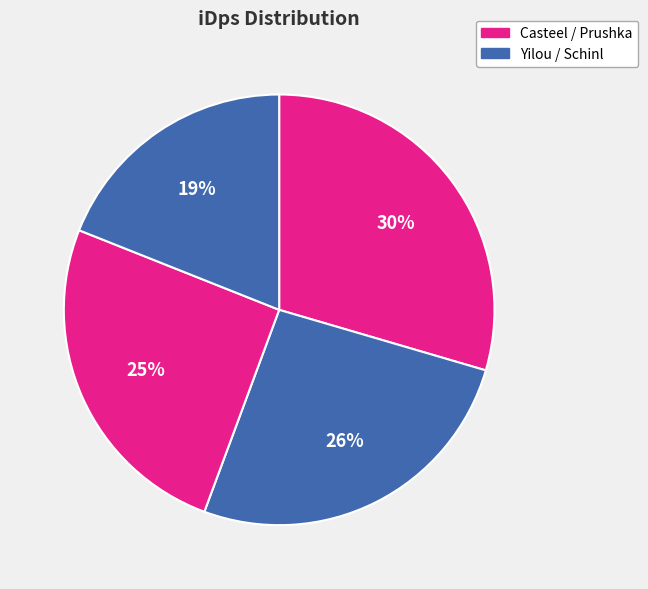

What is the smallest slice in the pie chart?

Schinl